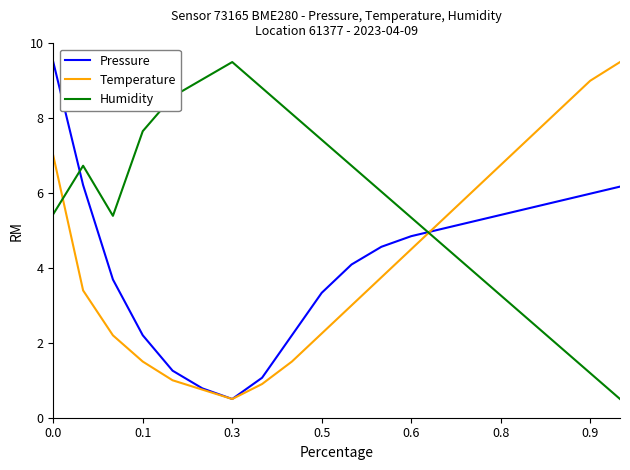

What is the minimum value for Pressure?

0.5